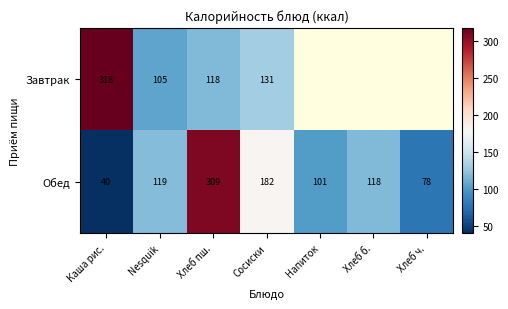

What is the spread (max minus min) of values at Сосиски?

51